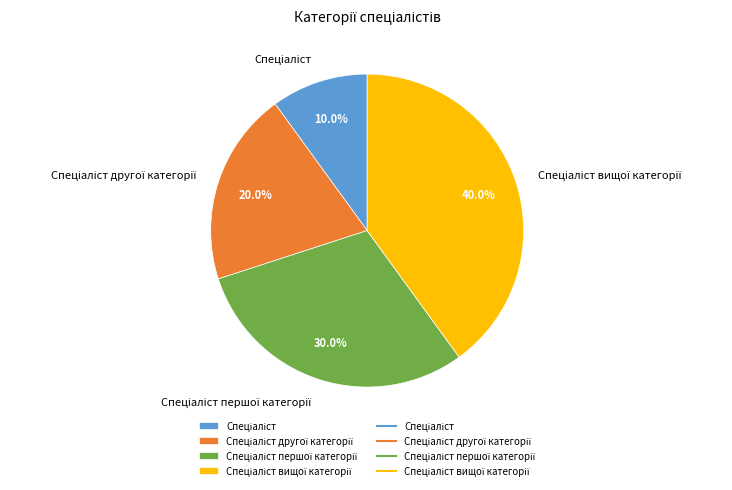

Does any single category account for the majority?

No